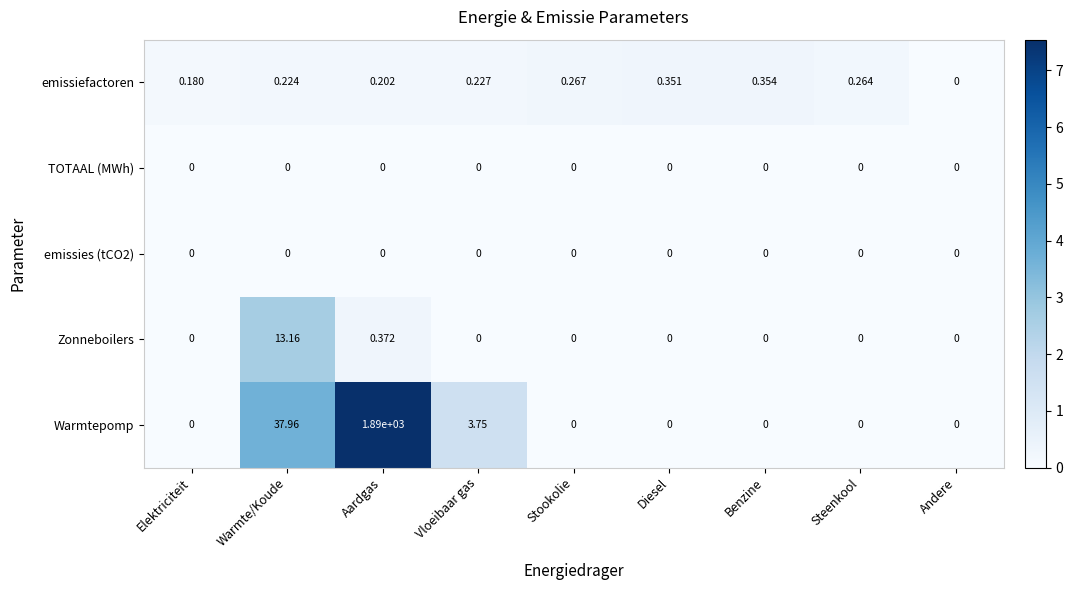

At which label does emissiefactoren reach its peak?

Benzine